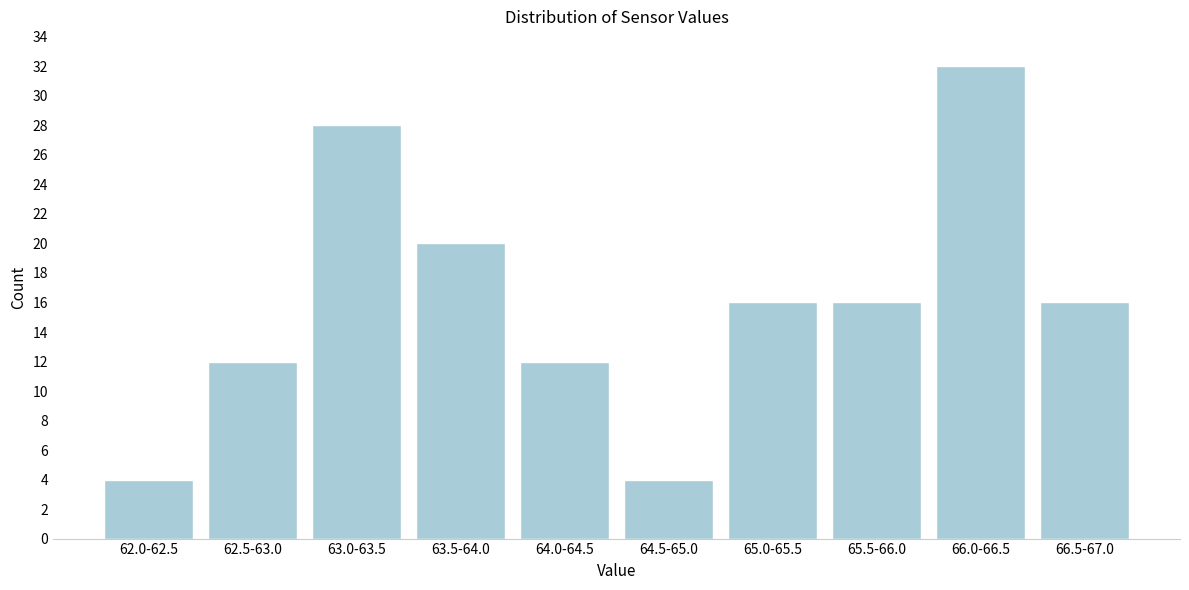

Reading right to left, transcribe all the data shown in this chart.

16	32	16	16	4	12	20	28	12	4